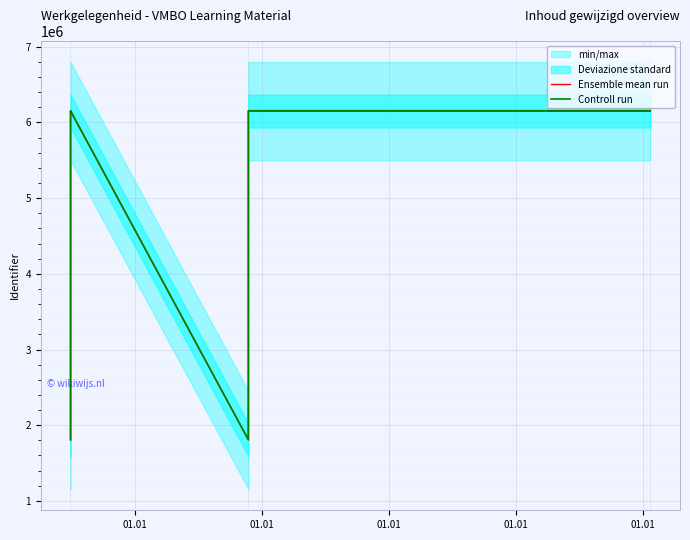

What is the minimum value for Ensemble mean run?

1806752.0